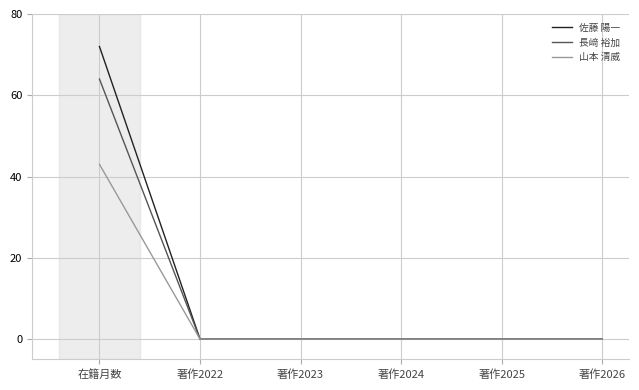

How many lines are shown in the chart?

3